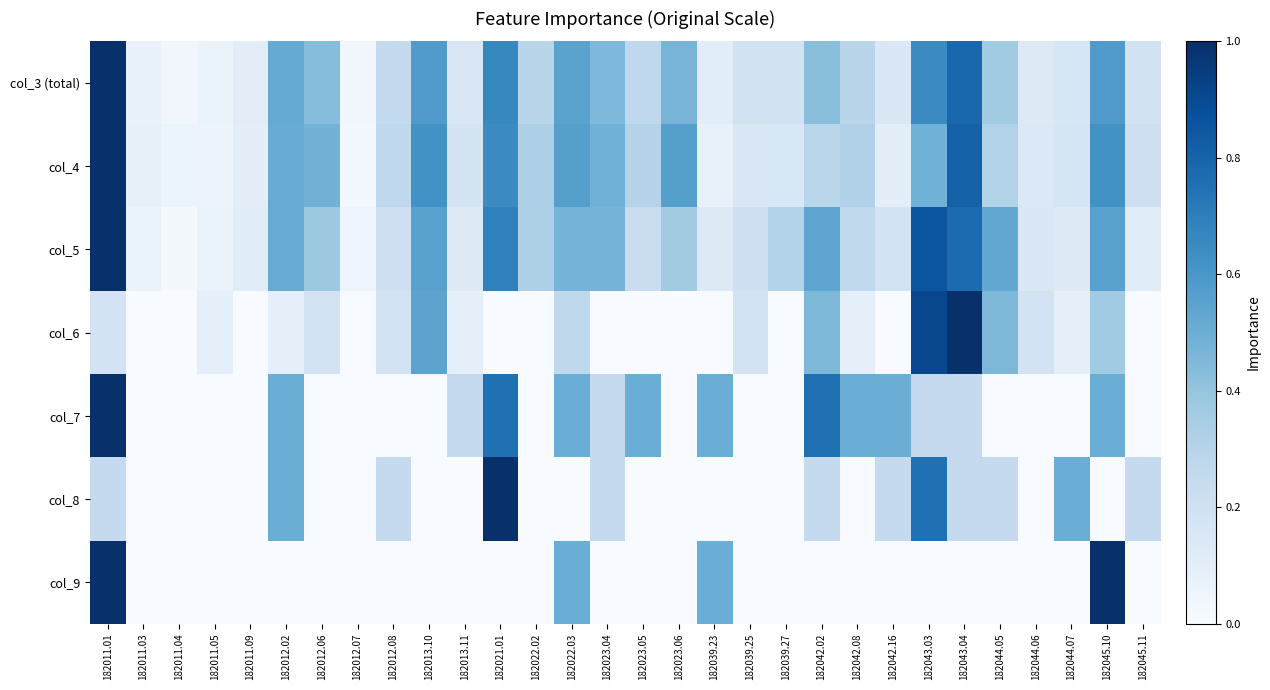

Rank the series at 182012.07 from highest to lowest value.

col_5, col_3 (total), col_4, col_6, col_7, col_8, col_9